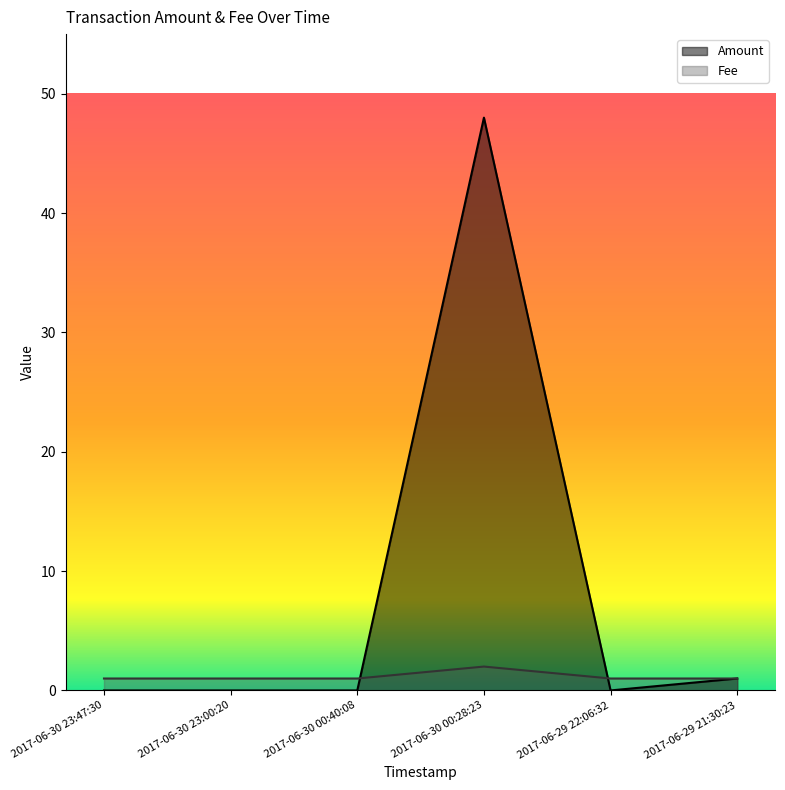

List the labels in order of Amount value, smallest first.

2017-06-30 23:47:30, 2017-06-30 23:00:20, 2017-06-30 00:40:08, 2017-06-29 22:06:32, 2017-06-29 21:30:23, 2017-06-30 00:28:23